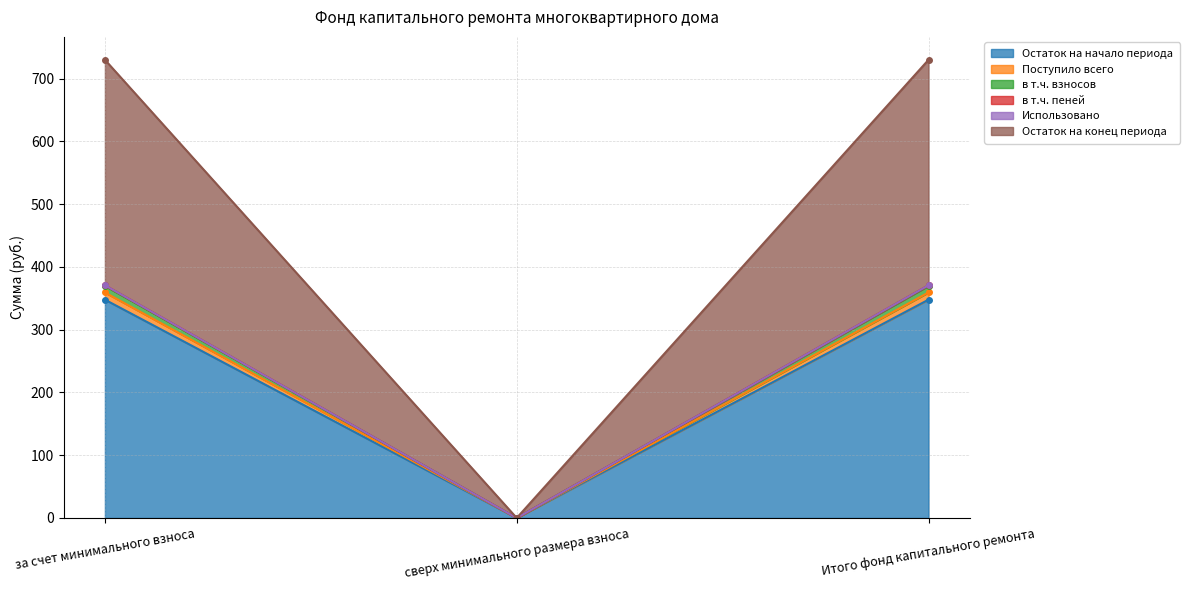

The value of в т.ч. взносов at Итого фонд капитального ремонта is 359.2. True or false?

True